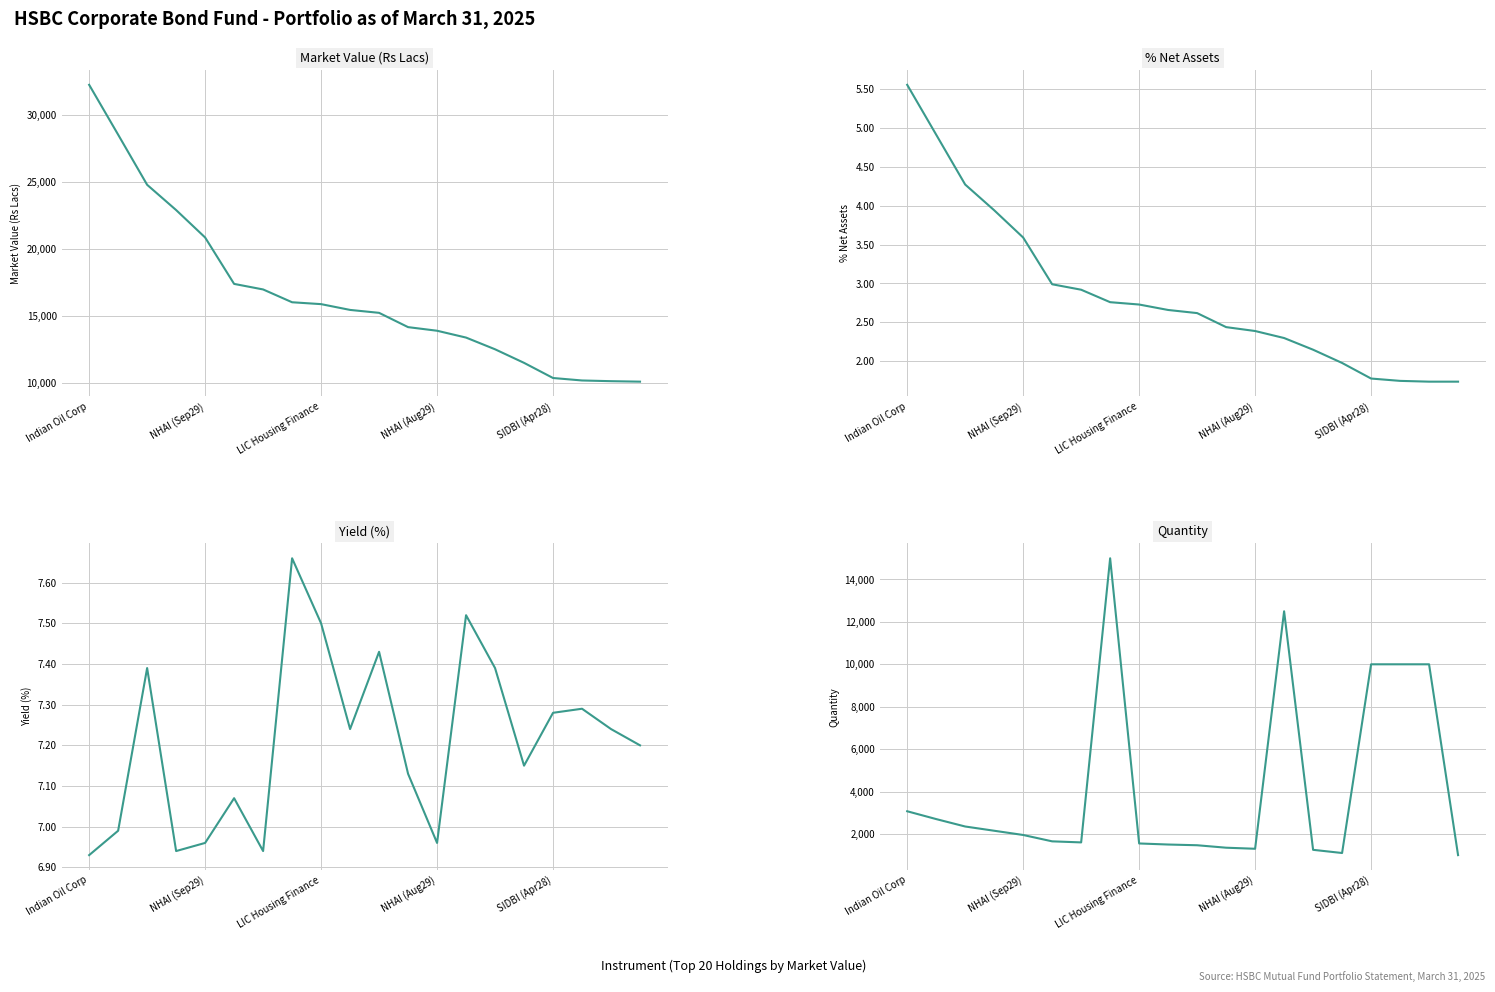

True or false: Market Value (Rs Lacs) and Quantity intersect in this chart.

False